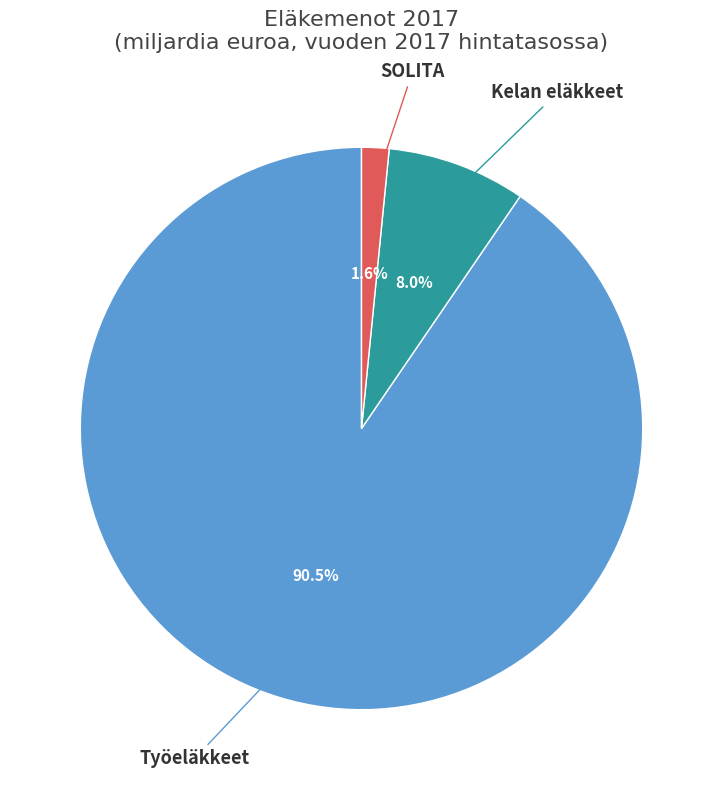

Is there a majority slice in this chart?

Yes